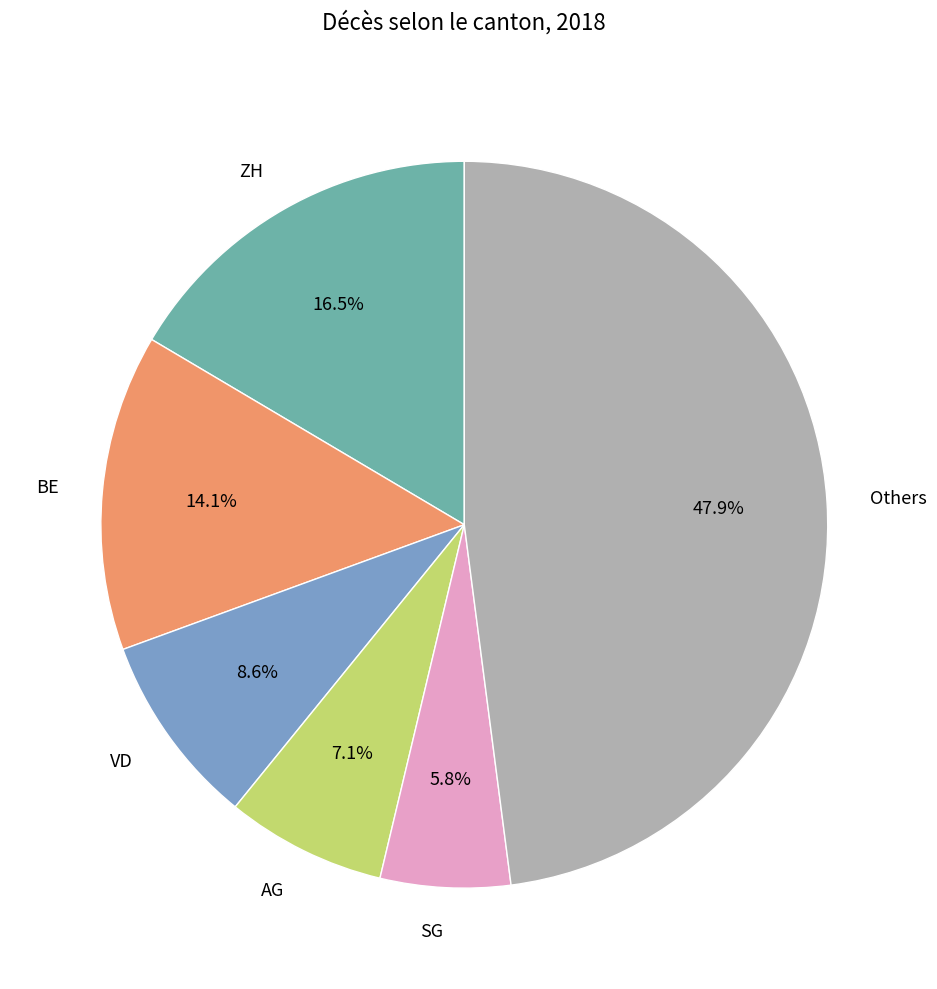

How many segments does this pie chart have?

6